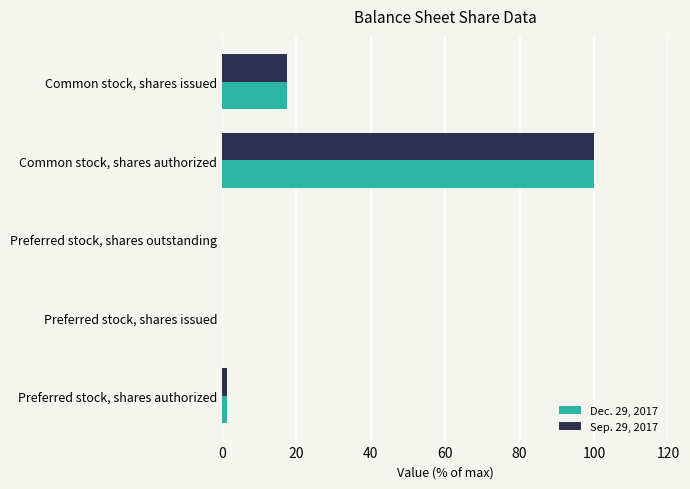

What is the sum of the Sep. 29, 2017 values at Common stock, shares authorized and Preferred stock, shares issued?

100.0